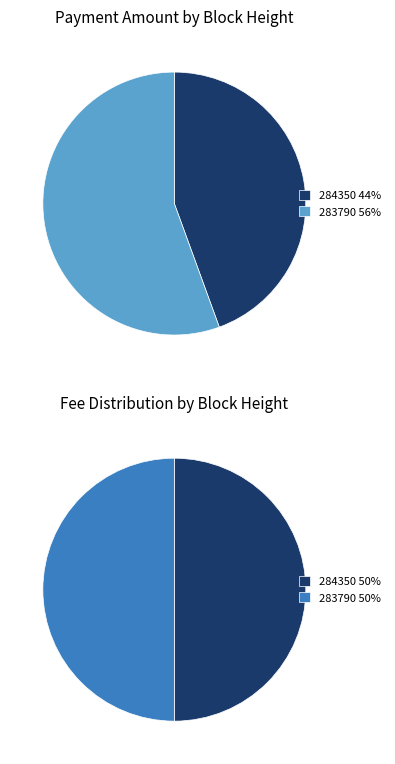

Count the number of slices in the pie.

2